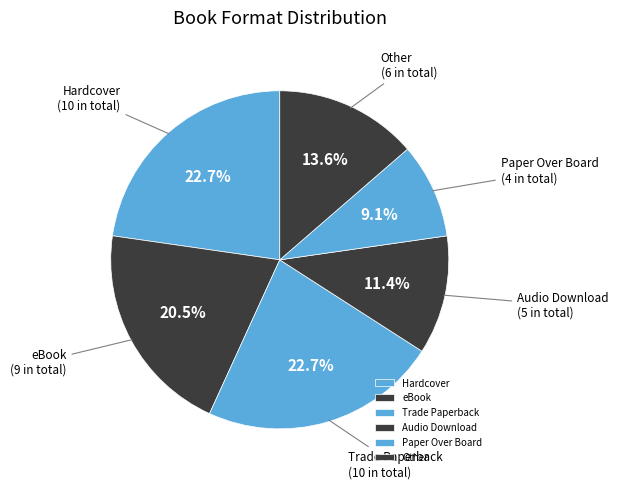

How many slices are in this pie chart?

6